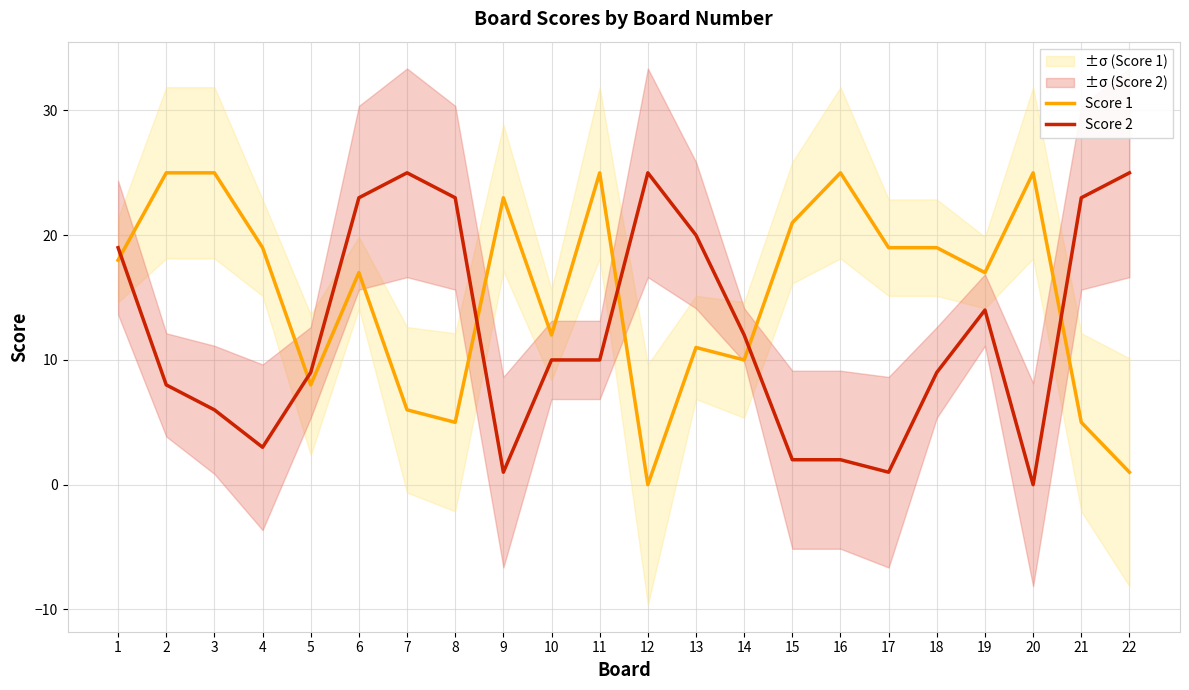

Which has a higher value, 18 or 17?

18